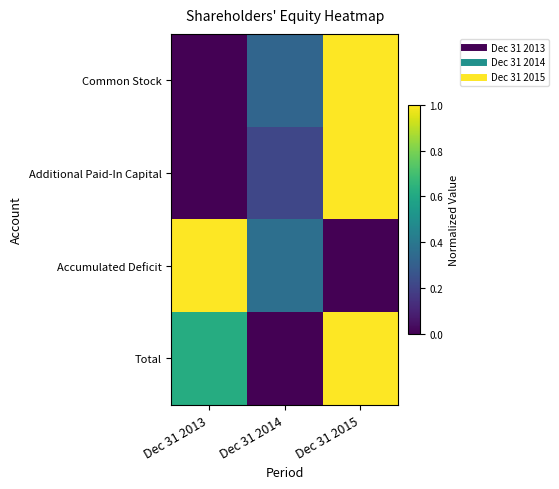

Reading right to left, extract all data points from this chart.

Common Stock: Dec 31 2015=1.0	Dec 31 2014=0.3	Dec 31 2013=0.0
Additional Paid-In Capital: Dec 31 2015=1.0	Dec 31 2014=0.2	Dec 31 2013=0.0
Accumulated Deficit: Dec 31 2015=0.0	Dec 31 2014=0.4	Dec 31 2013=1.0
Total: Dec 31 2015=1.0	Dec 31 2014=0.0	Dec 31 2013=0.6